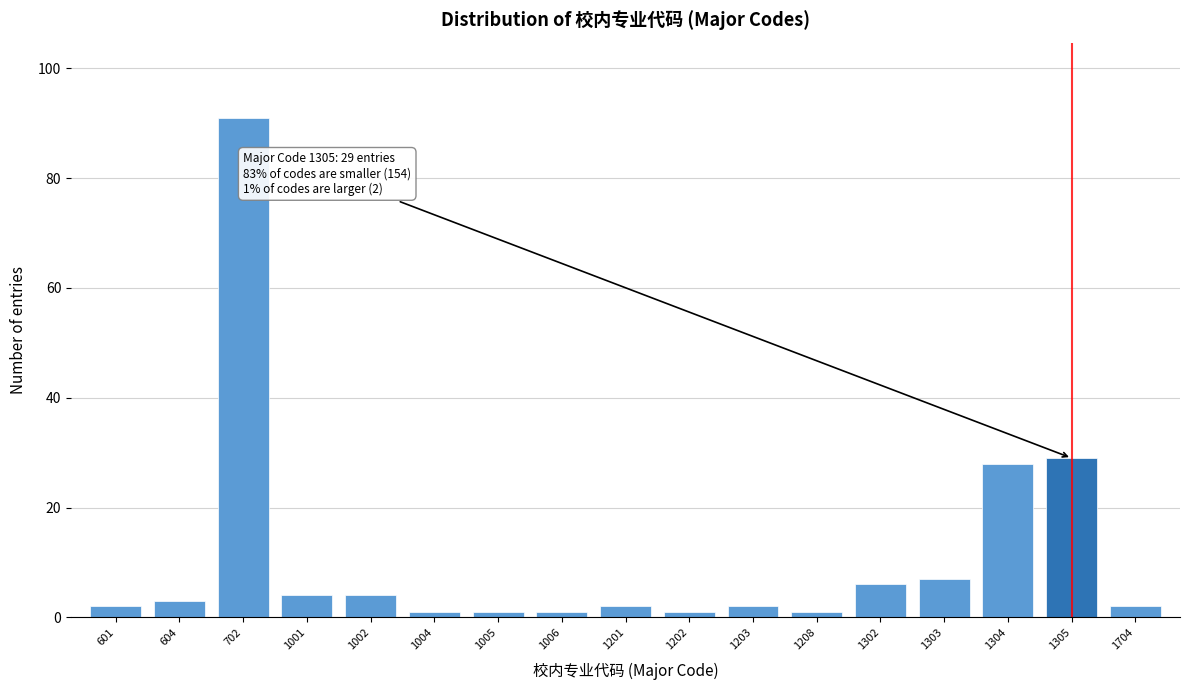

Reading left to right, extract all data points from this chart.

601=2	604=3	702=91	1001=4	1002=4	1004=1	1005=1	1006=1	1201=2	1202=1	1203=2	1208=1	1302=6	1303=7	1304=28	1305=29	1704=2